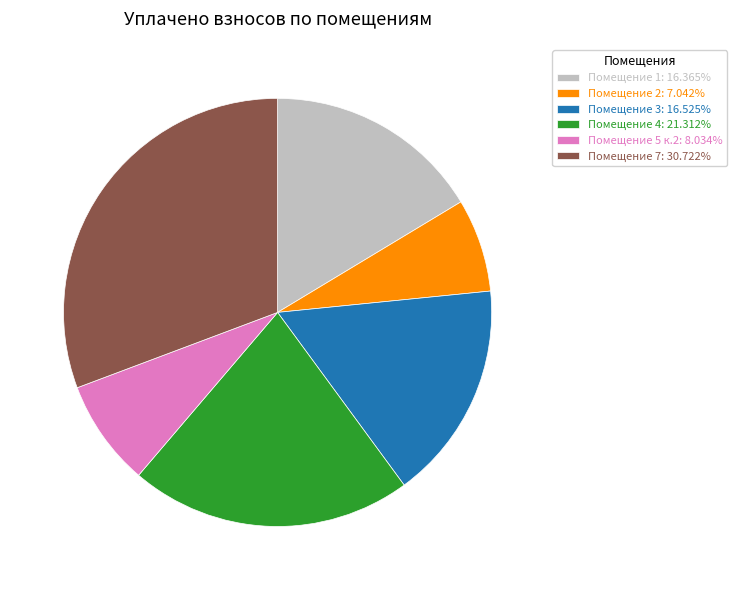

Approximately how many times larger is the value at Помещение 7: 30.722% compared to Помещение 2: 7.042%?

4.4